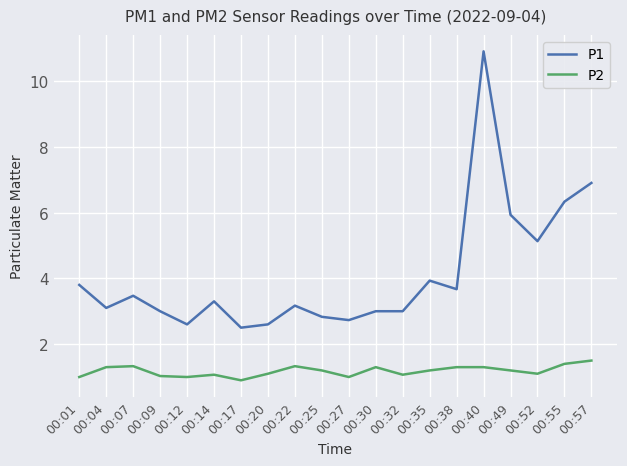

Is it true that P1 equals 14.9 at 00:40?

False